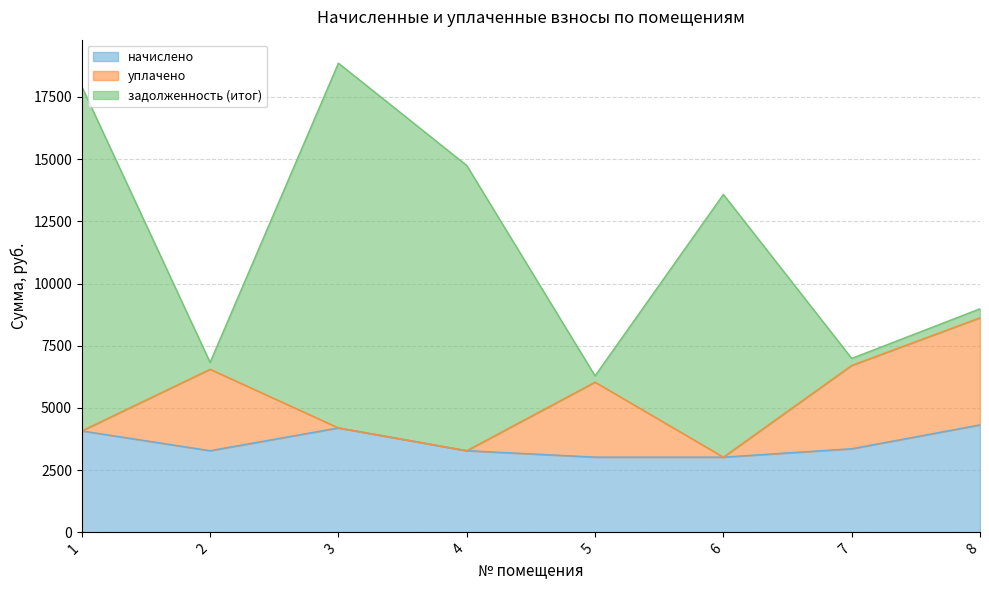

Which category has the highest value across all series?

3